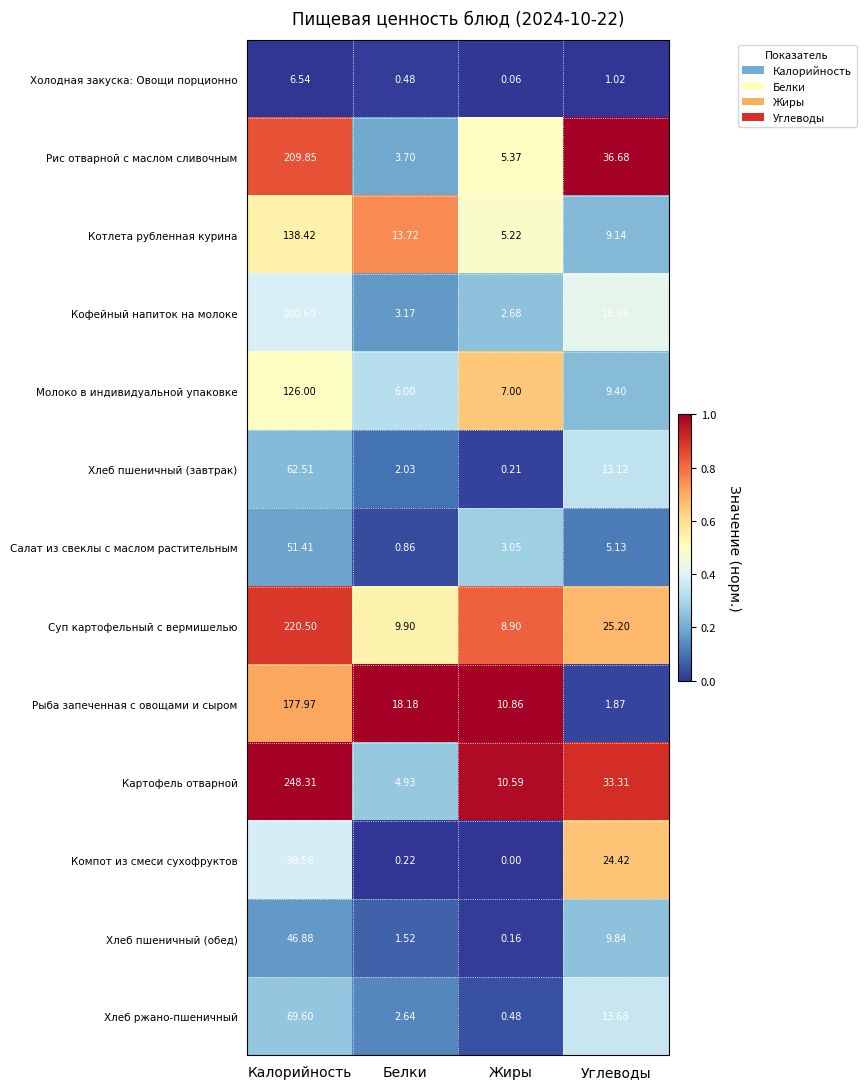

At which label does Салат из свеклы с маслом растительным first exceed 5?

Калорийность